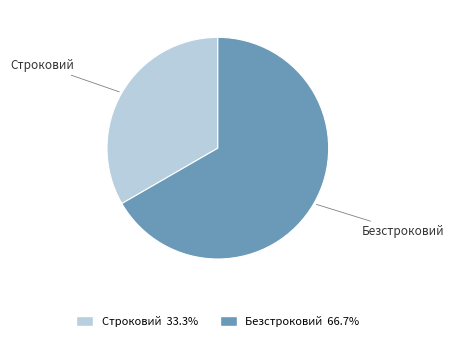

Which slice is the smallest?

Строковий